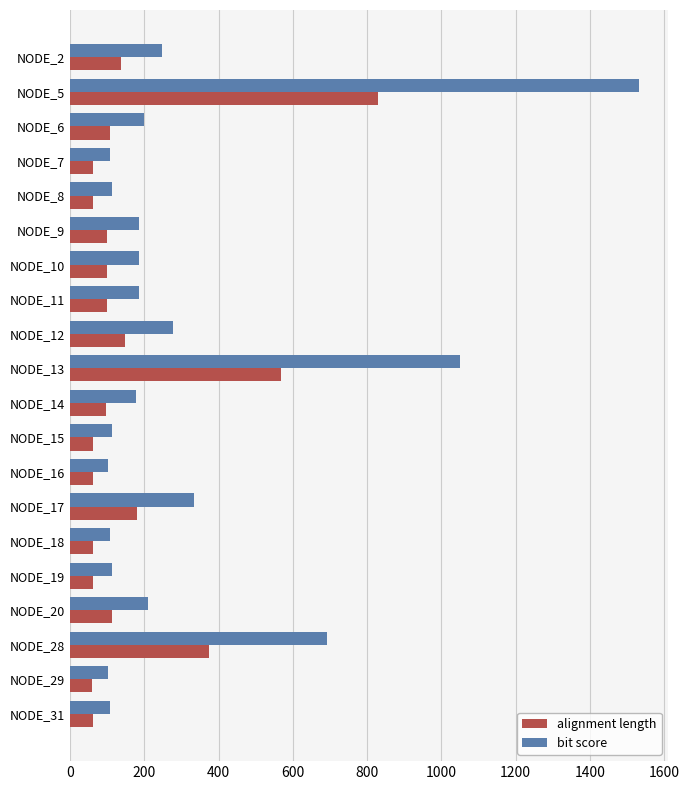

How many categories are shown in the chart?

20